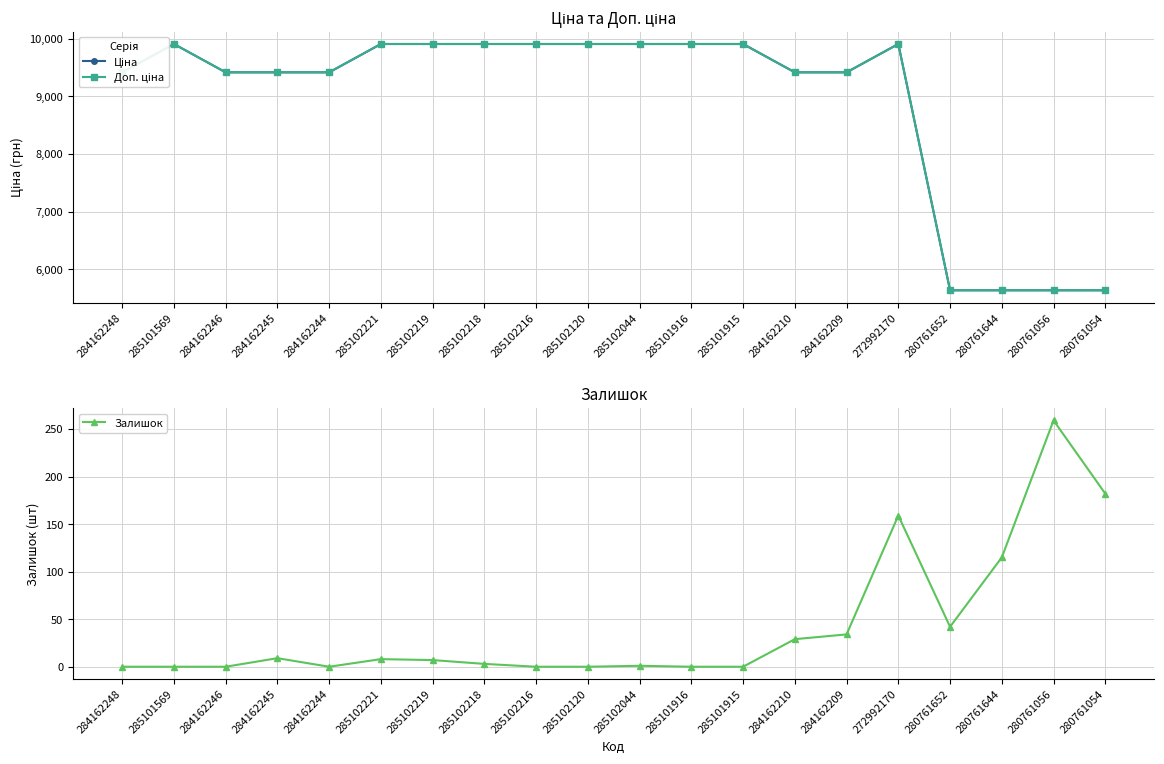

Does the chart have visible grid lines?

Yes